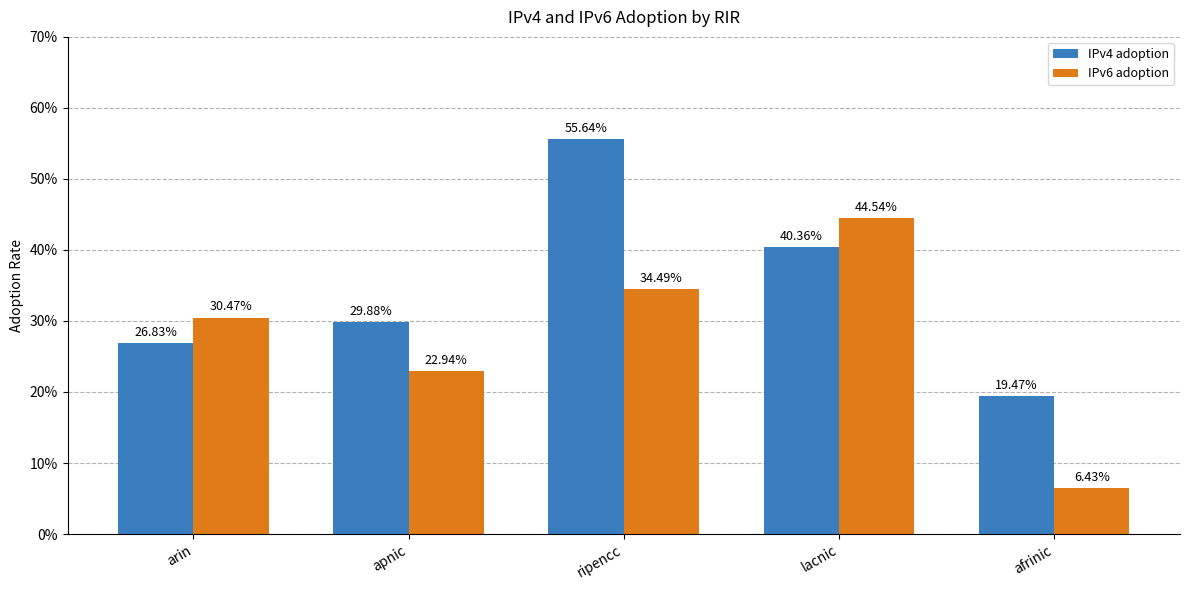

Are the bars grouped side by side (vs. stacked)?

Yes